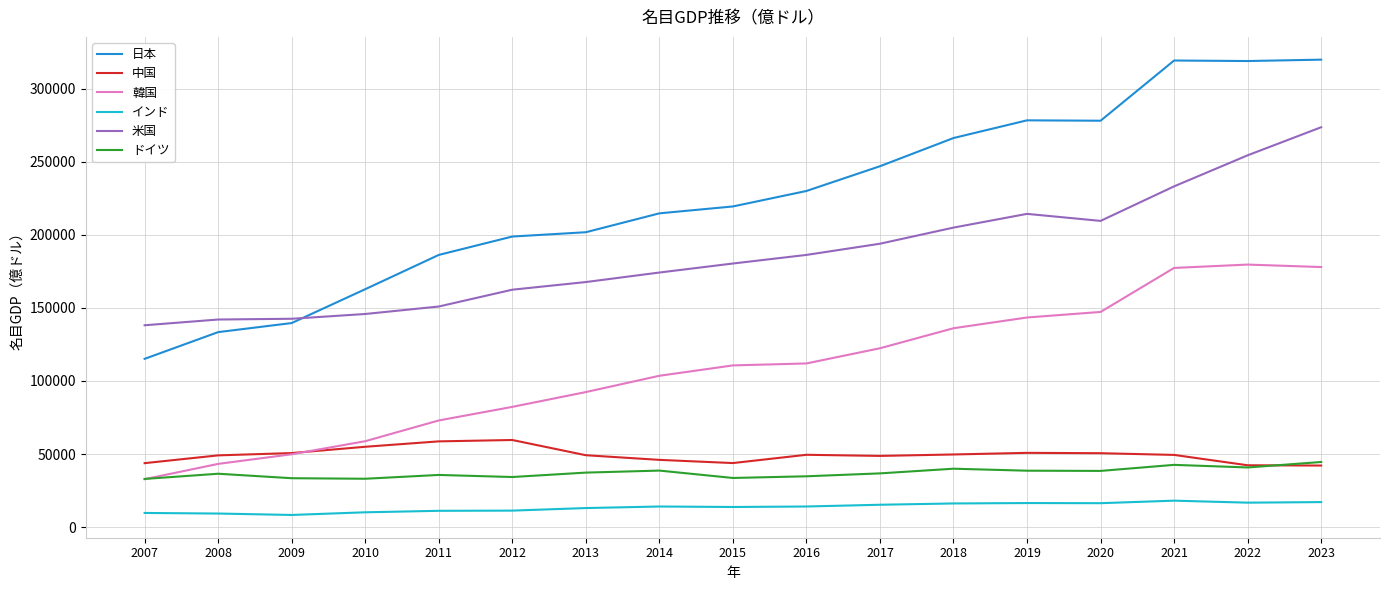

The 韓国 series shows 92403 at 2013. True or false?

True